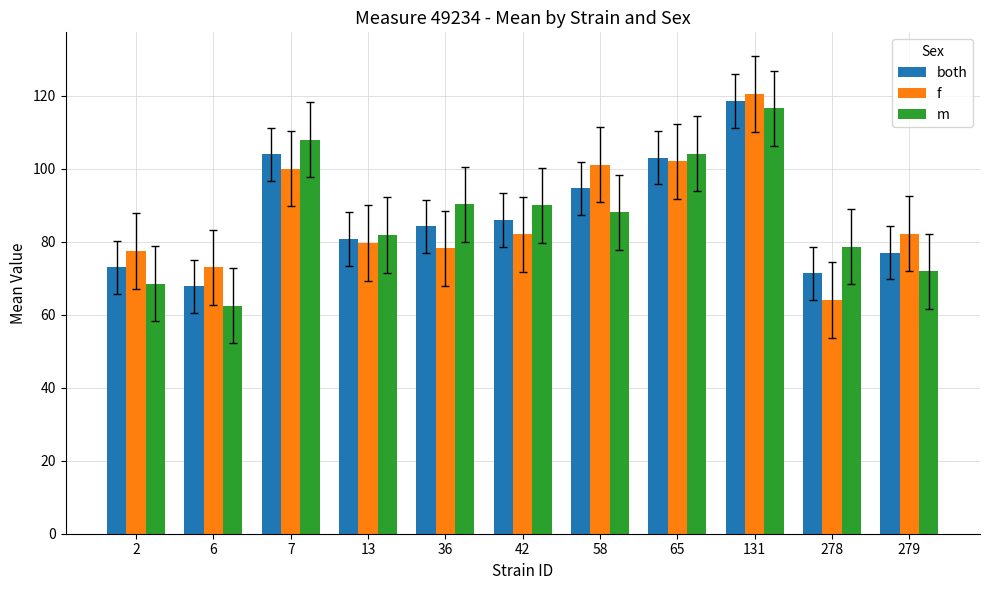

What is the value of the both bar at the 4th from the left?

80.7